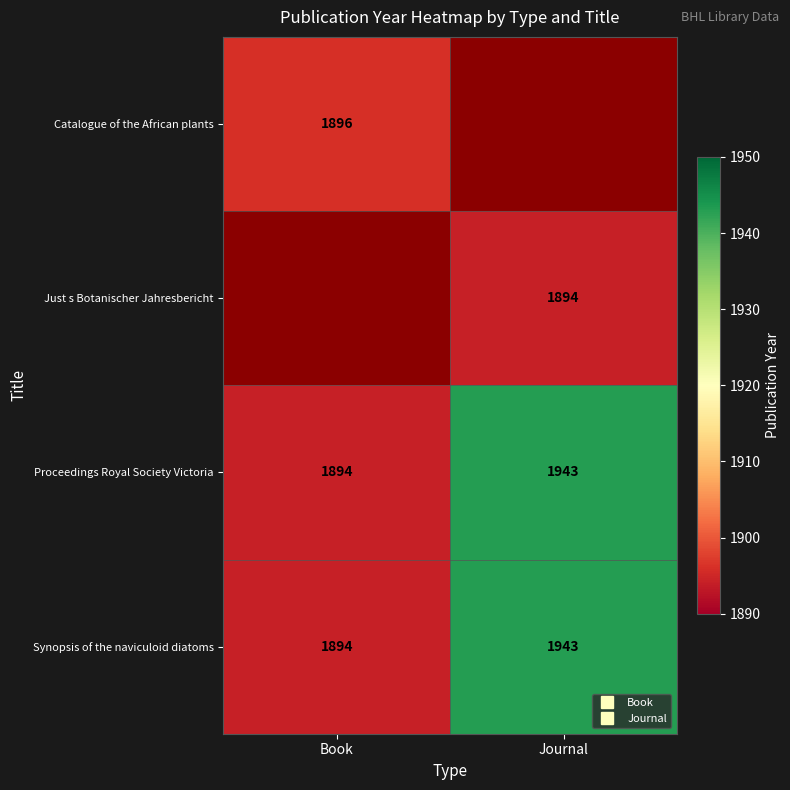

The Synopsis of the naviculoid diatoms series shows 1095.0 at Journal. True or false?

False